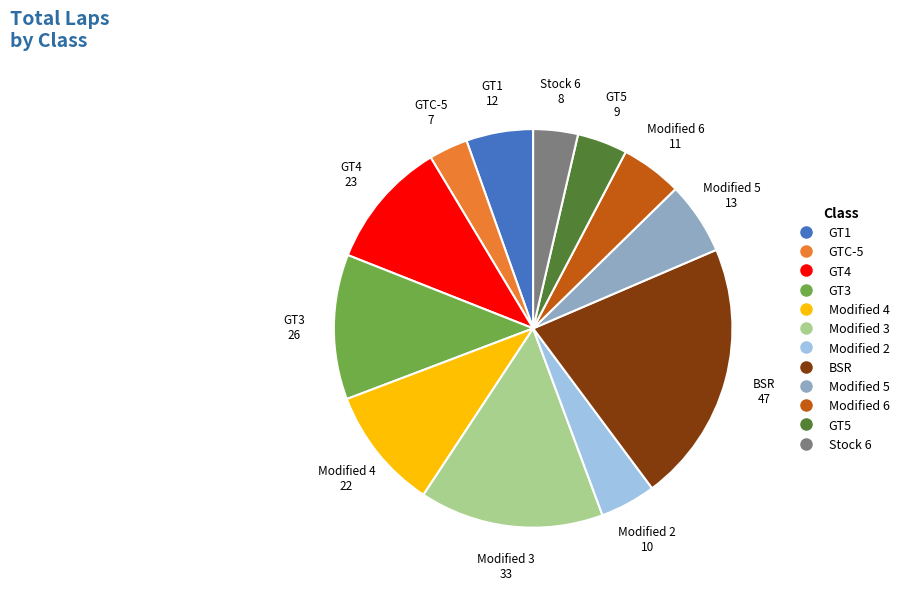

Which category has the biggest portion of the pie?

BSR